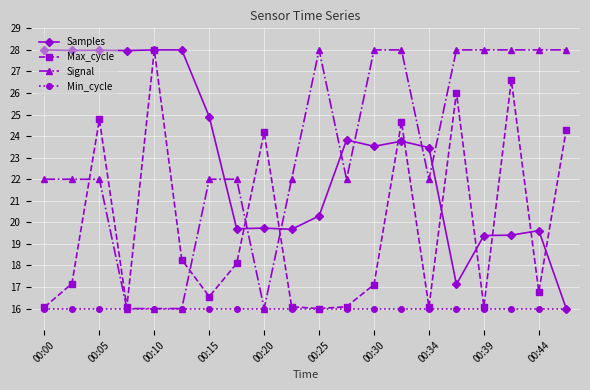

What are all the series names shown in the legend?

Samples, Max_cycle, Signal, Min_cycle